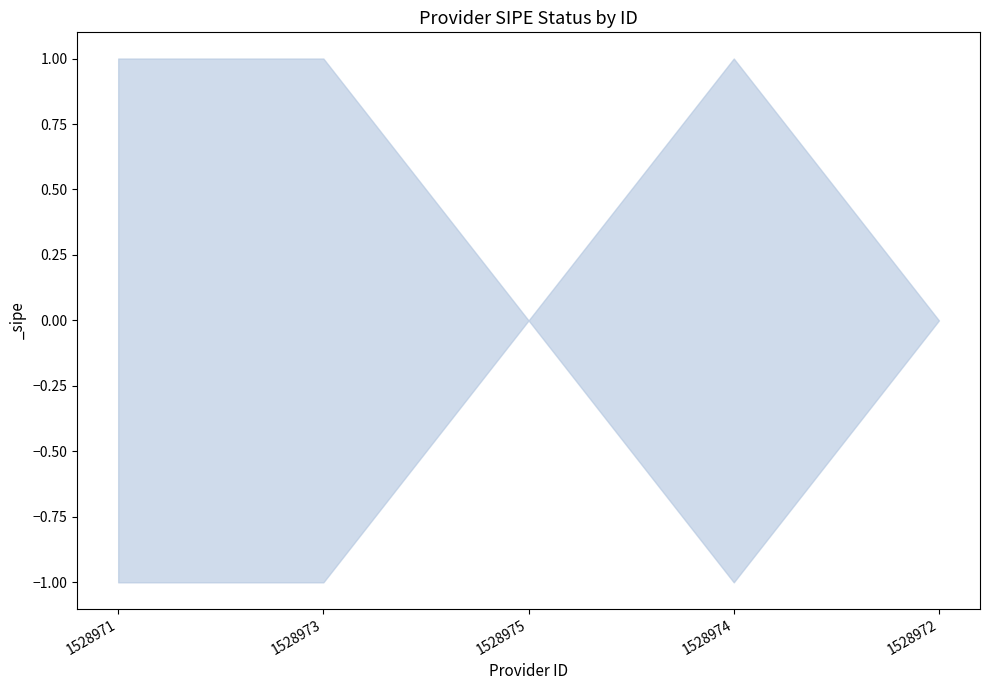

What is the label of the 5th point from the right?

1528971